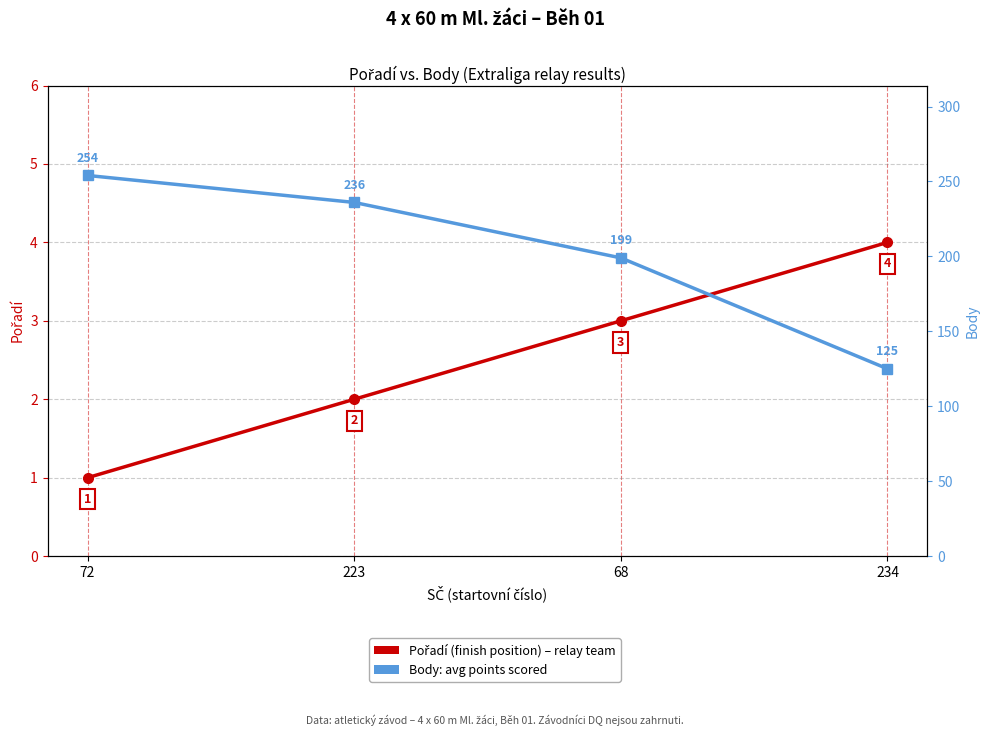

True or false: Pořadí (finish position) and Body (points) cross at least once.

False